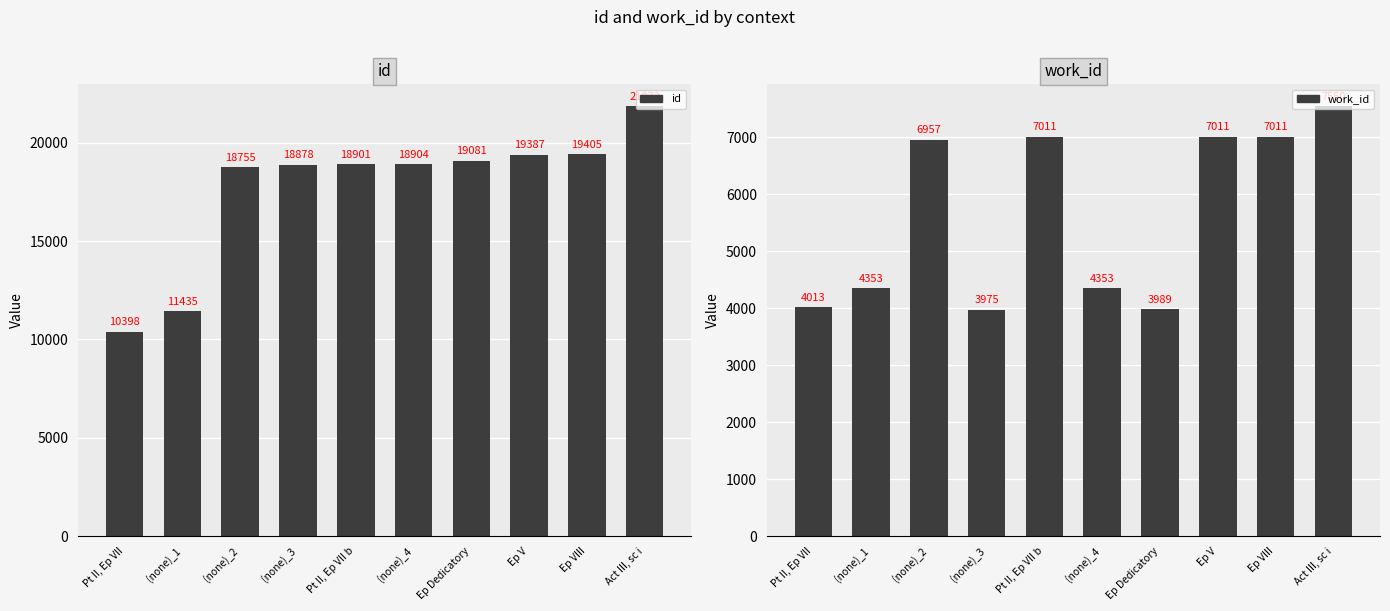

Rank the series by their maximum value, from lowest to highest.

work_id, id